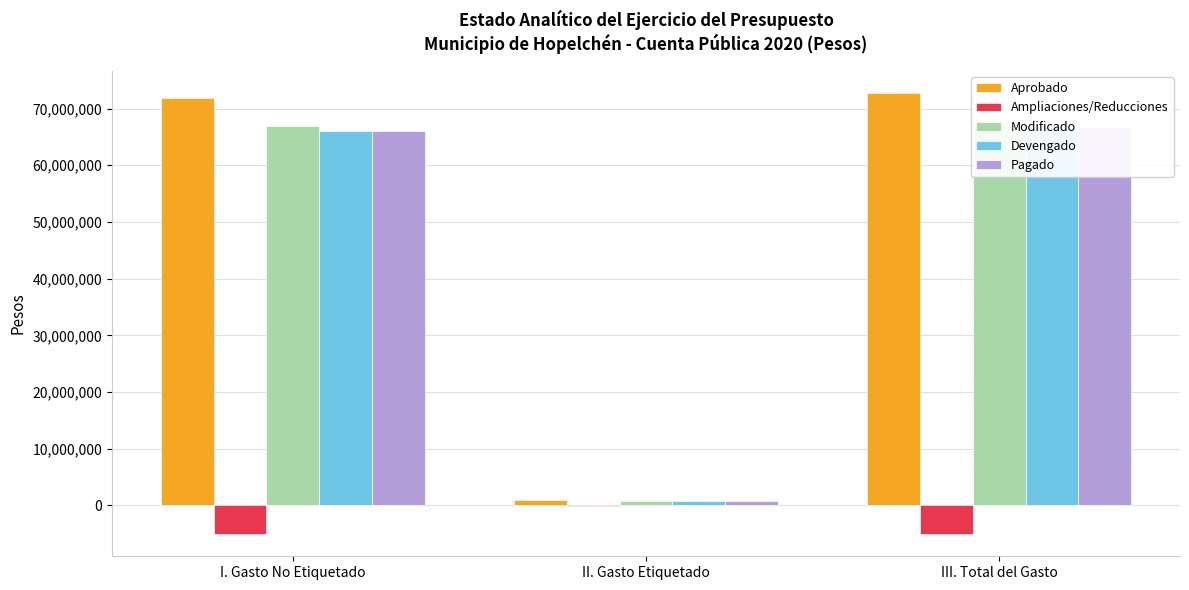

What are all the series names shown in the legend?

Aprobado, Ampliaciones/Reducciones, Modificado, Devengado, Pagado